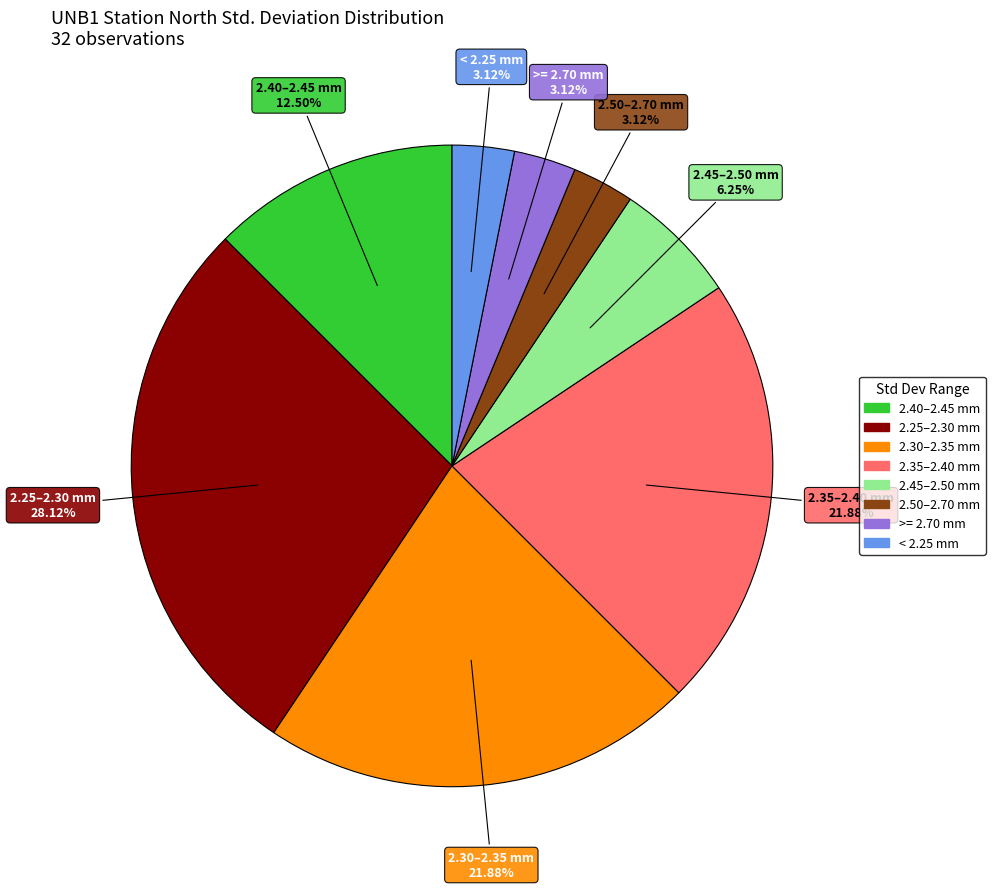

Is there any slice that represents more than half of the pie?

No